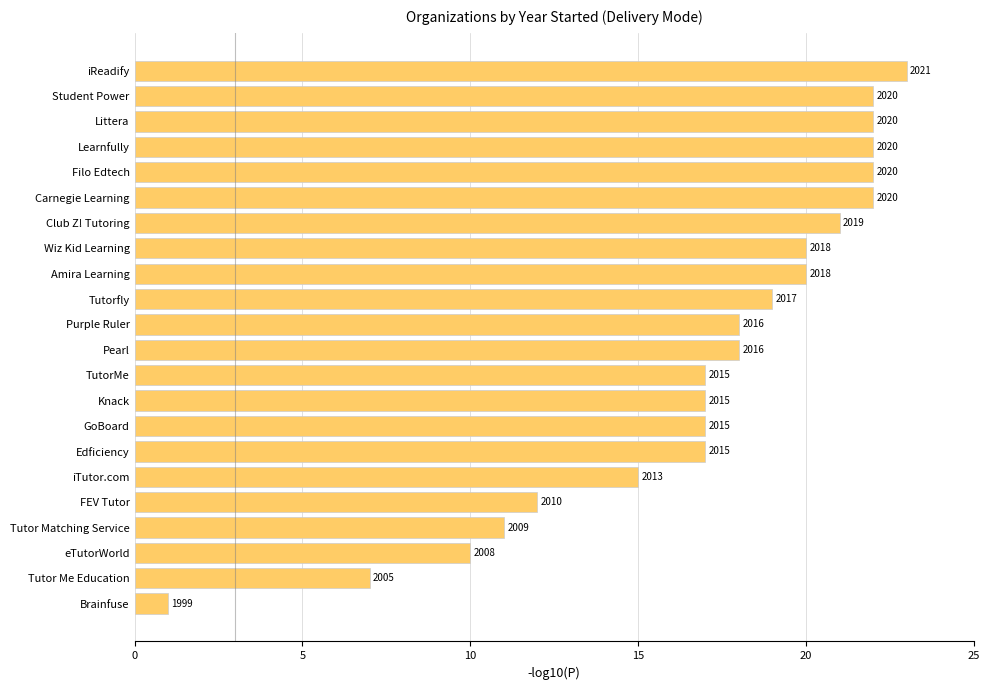

How many bars are there in total?

22